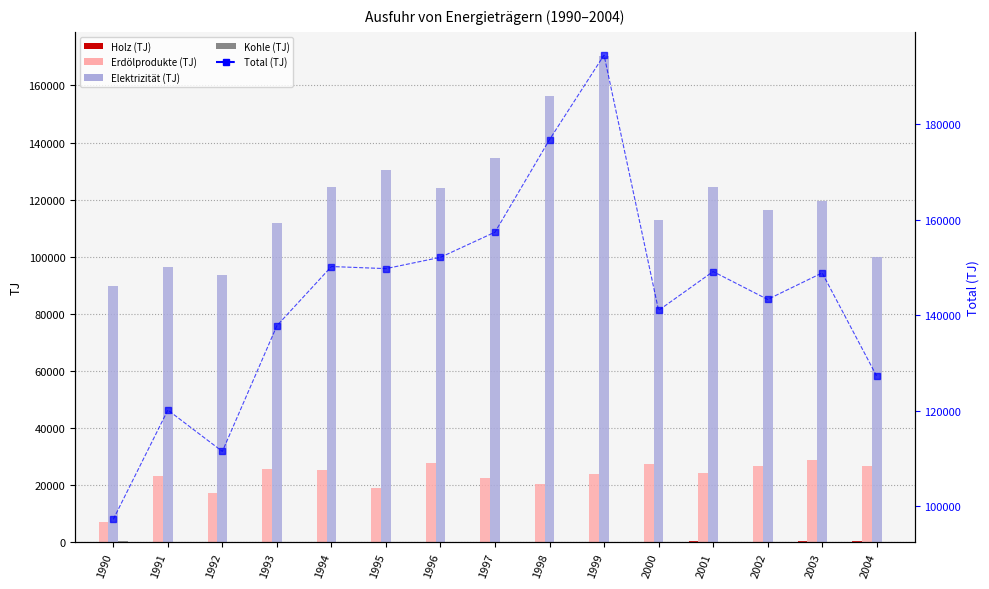

At 1993, list the series in order from smallest to largest.

Kohle (TJ), Holz (TJ), Erdölprodukte (TJ), Elektrizität (TJ), Total (TJ)